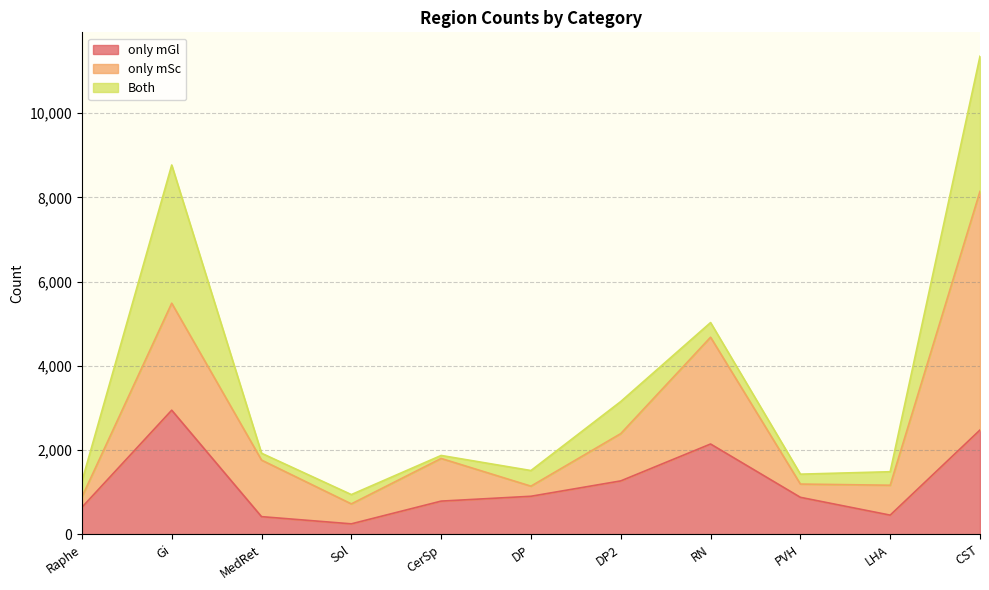

What is the difference between the maximum and second lowest values in the only mGl series?

2528